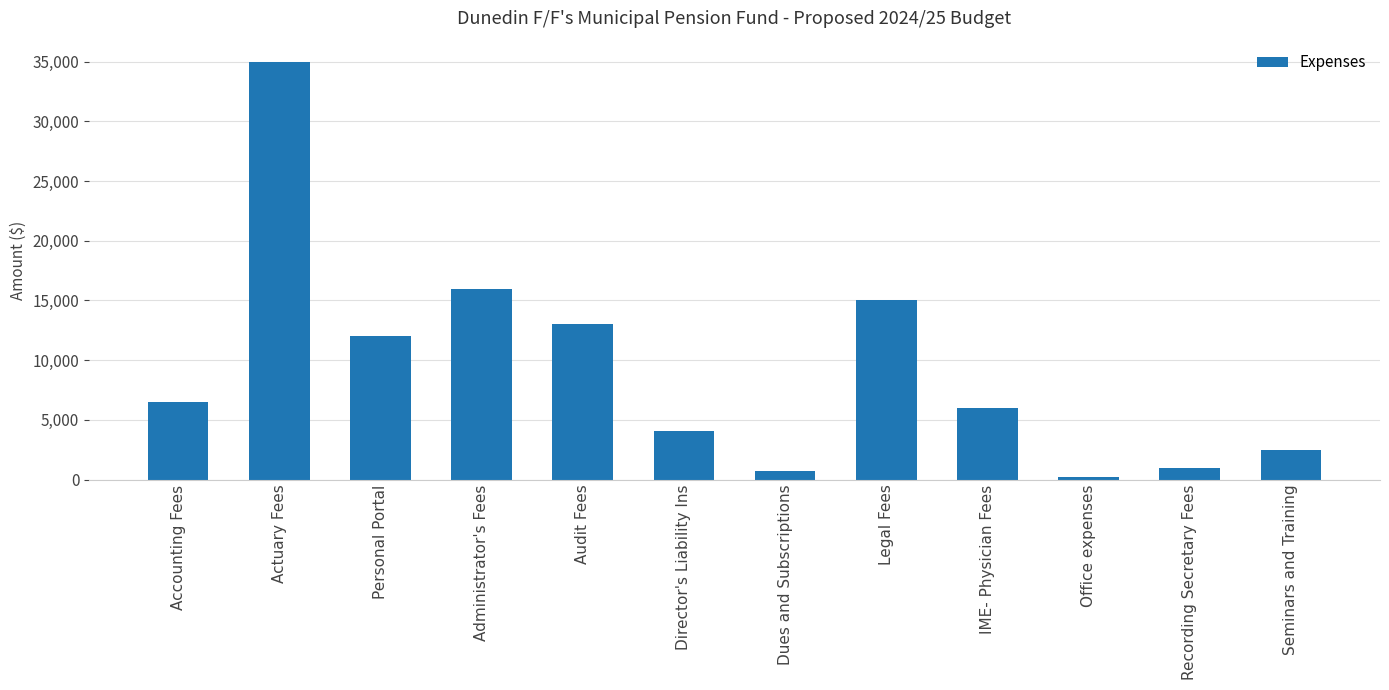

Reading left to right, list all the values displayed in this chart.

Accounting Fees=6500	Actuary Fees=35000	Personal Portal=12000	Administrator's Fees=16000	Audit Fees=13000	Director's Liability Ins=4100	Dues and Subscriptions=750	Legal Fees=15000	IME- Physician Fees=6000	Office expenses=250	Recording Secretary Fees=1000	Seminars and Training=2500